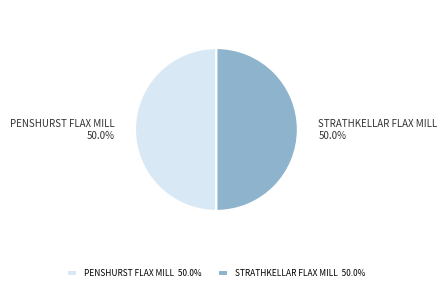

What is the total percentage of STRATHKELLAR FLAX MILL and PENSHURST FLAX MILL?

100.0%